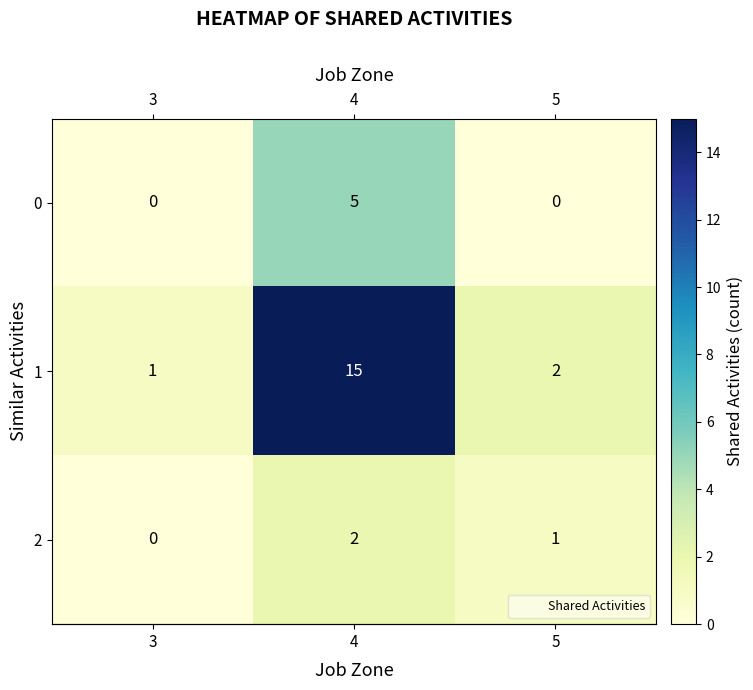

The 1 series shows 1 at 3. True or false?

True